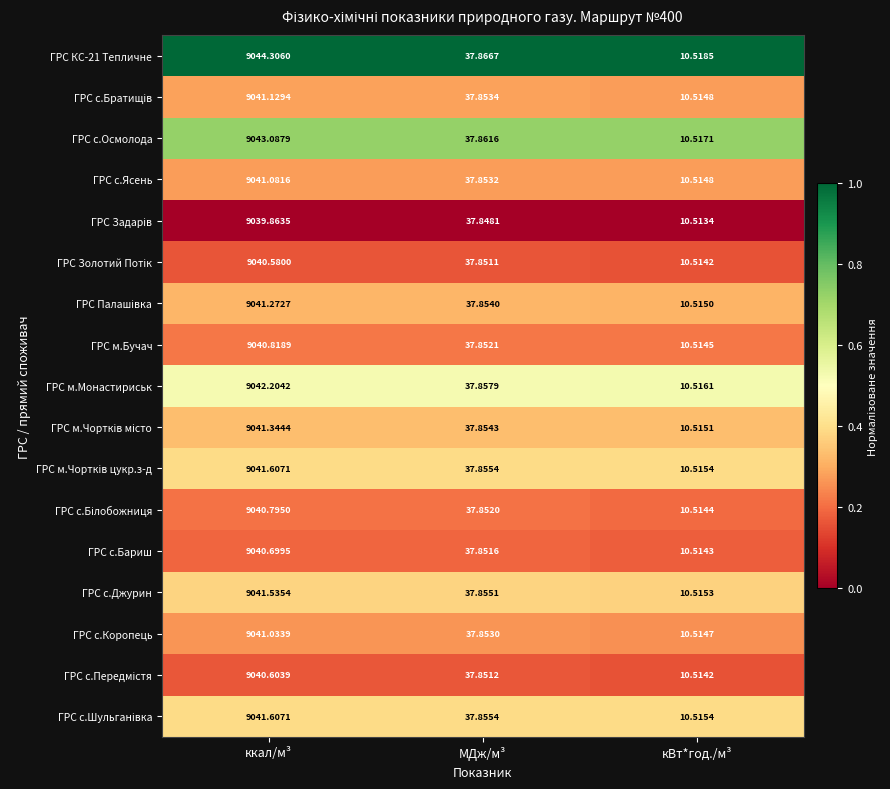

At which category does the chart reach its peak across all series?

ккал/м³